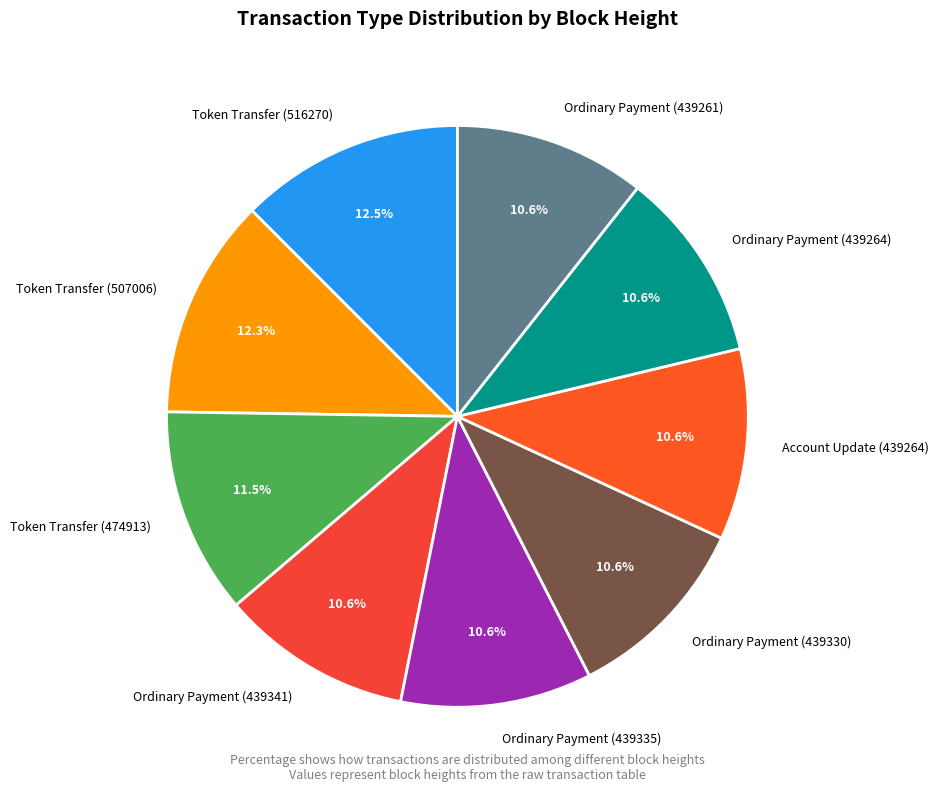

Is there any slice that represents more than half of the pie?

No